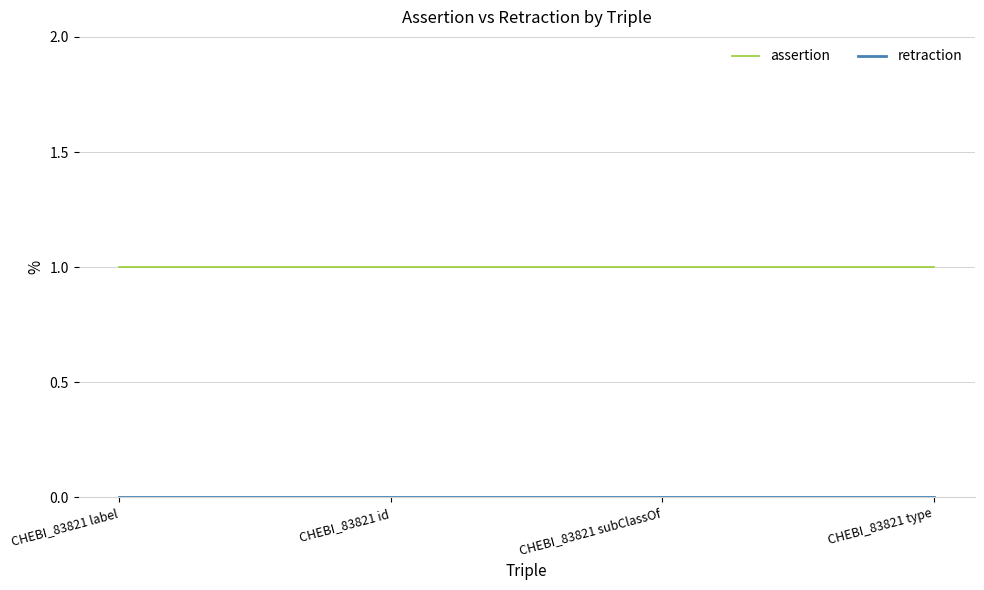

Does the chart have visible grid lines?

Yes